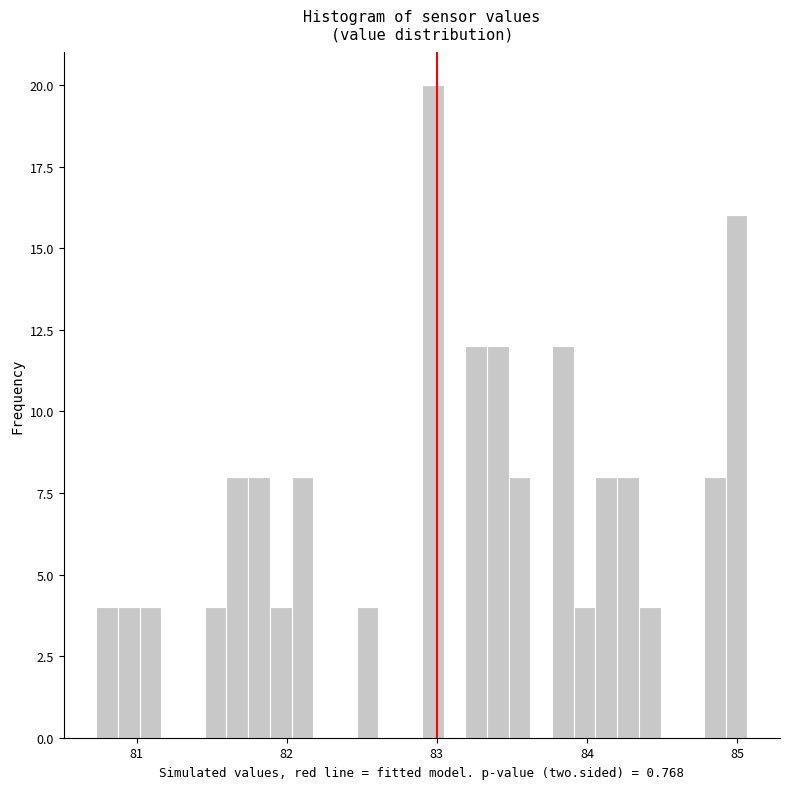

Around what value on the x-axis is the tallest bar? Give the approximate position of its centre, as read against the axis.

83.0